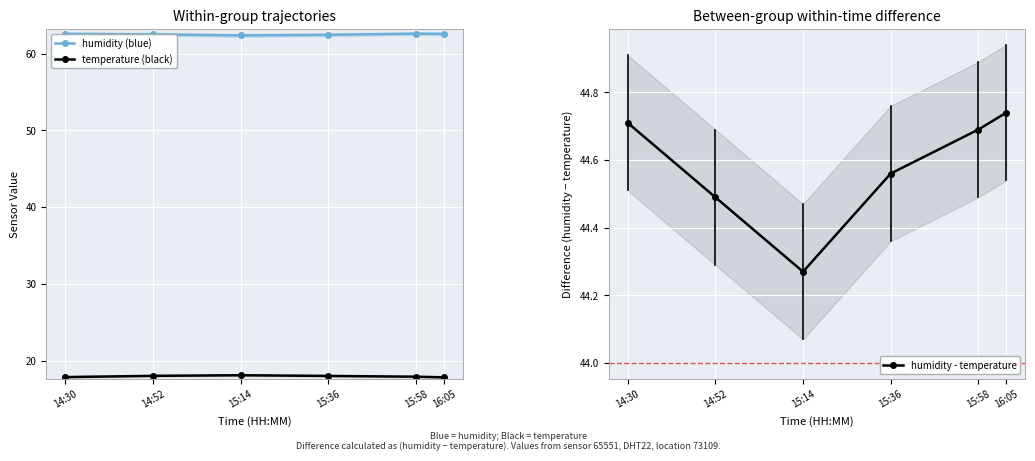

Which label corresponds to the smallest value in the chart?

16:05